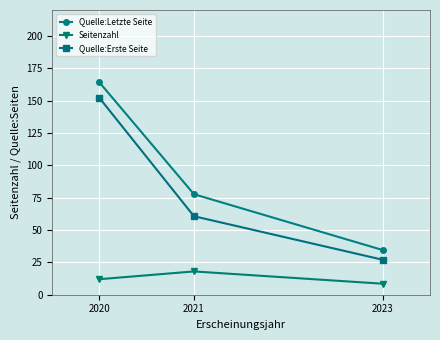

Where is Seitenzahl nearest to the value 13?

2020